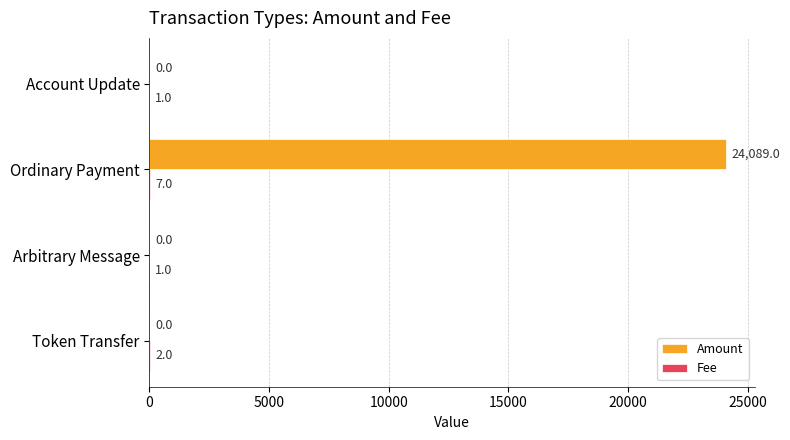

The value of Amount at Token Transfer is 0. True or false?

True